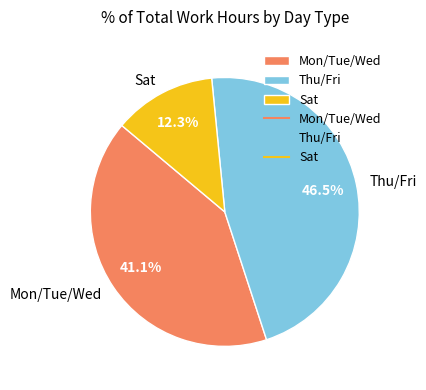

How many slices are in this pie chart?

3